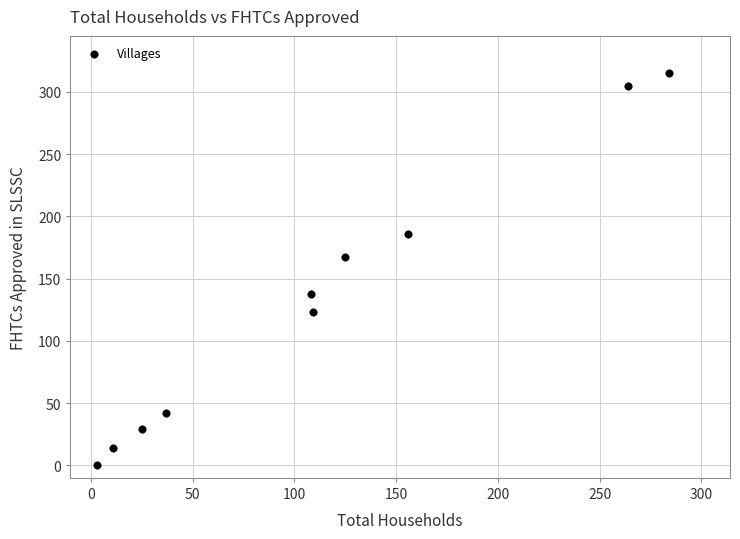

What Y value in the scatter plot is closest to 157?

167